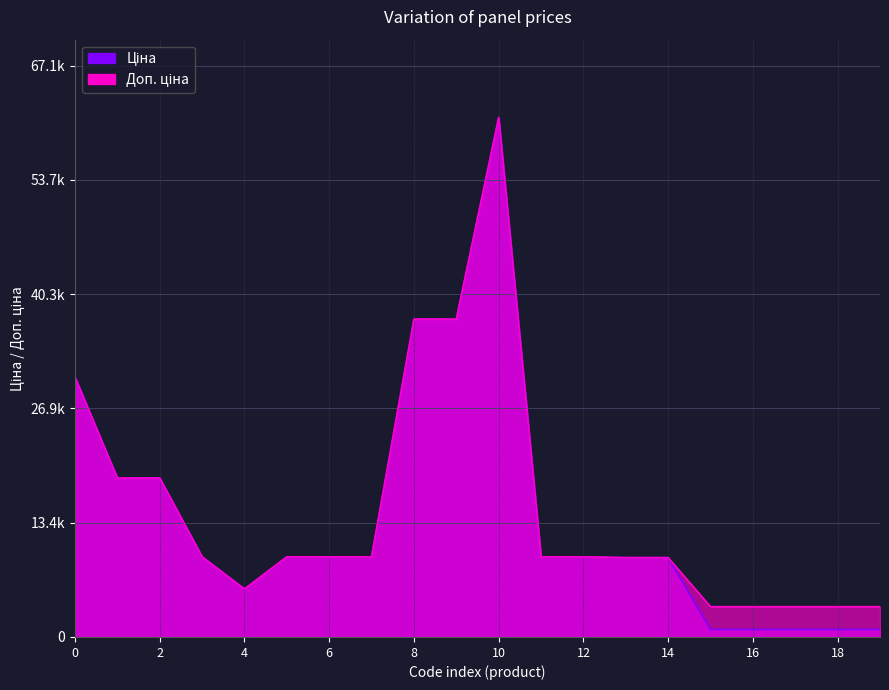

In Ціна, how many points are lower than both neighbors (excluding endpoints)?

1